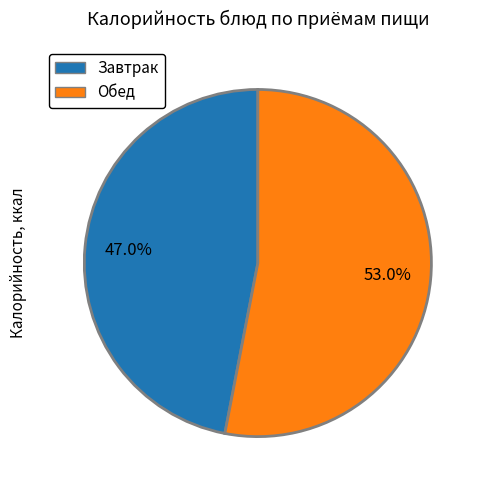

Does any single category account for the majority?

Yes